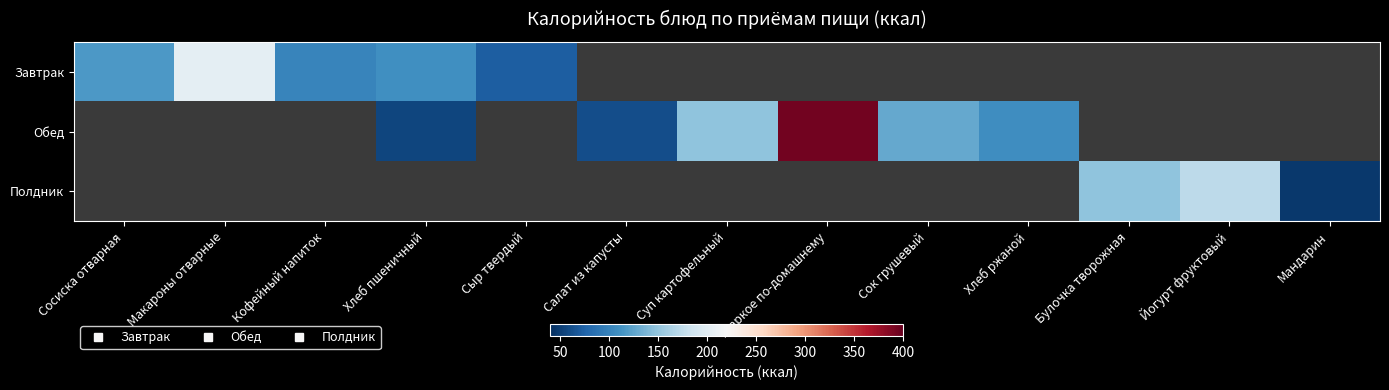

Which series has the widest spread of values?

Обед